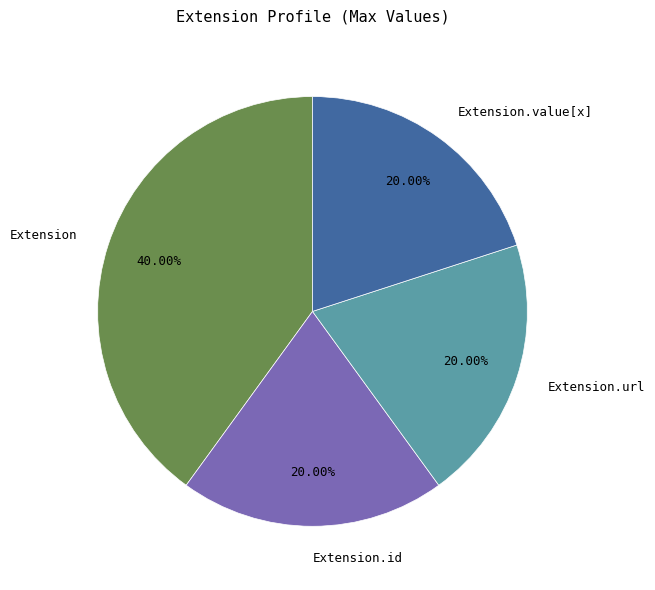

How many segments does this pie chart have?

4